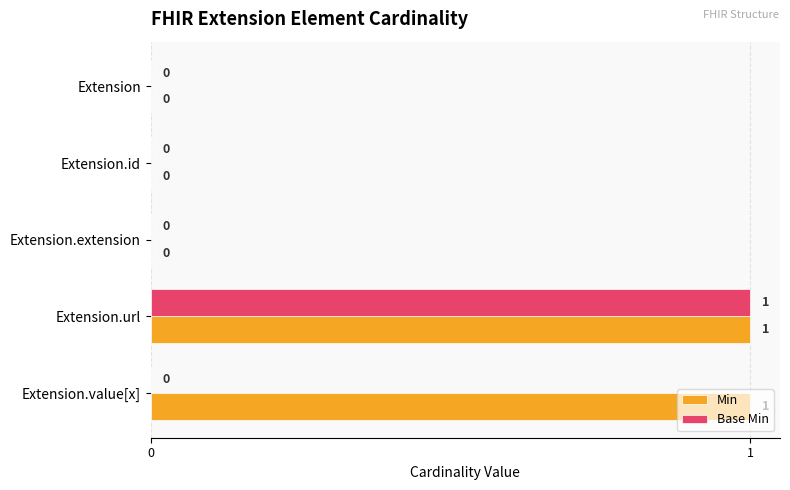

True or false: Base Min has a value of 0 at Extension.

True